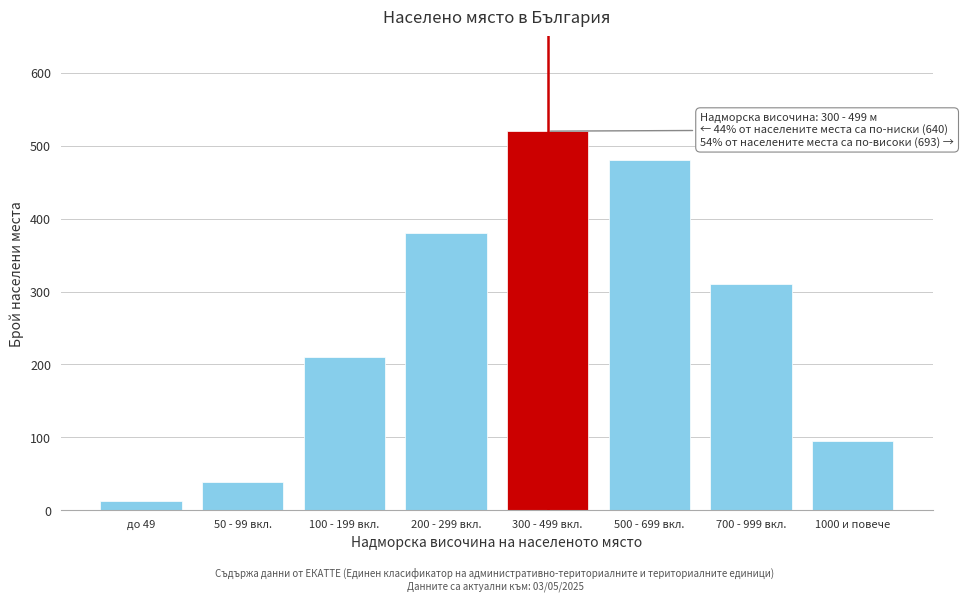

Reading left to right, transcribe all the data shown in this chart.

12	38	210	380	520	480	310	95